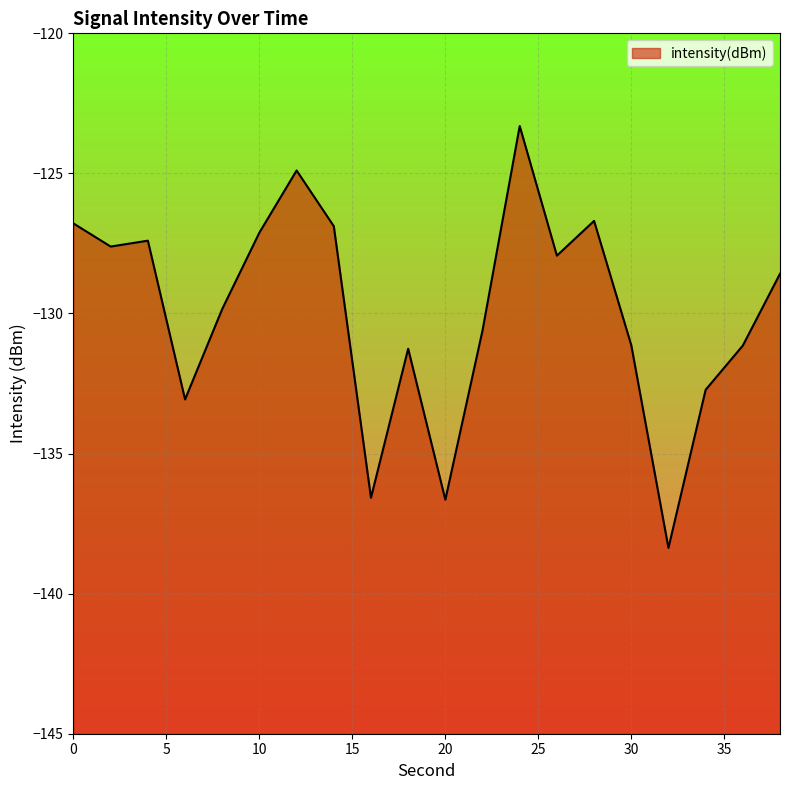

List the labels in order of value, largest first.

24, 12, 28, 0, 14, 10, 4, 2, 26, 38, 8, 22, 30, 36, 18, 34, 6, 16, 20, 32